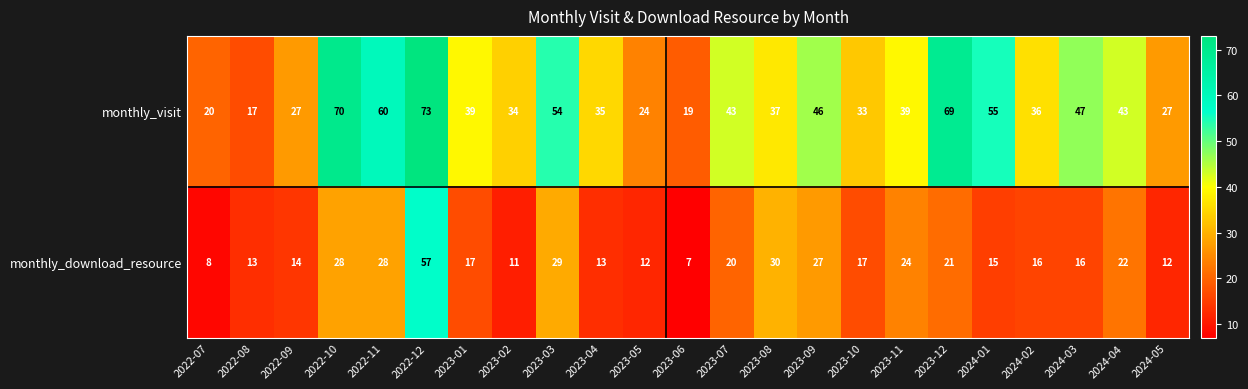

Rank the series by their average value, from lowest to highest.

monthly_download_resource, monthly_visit